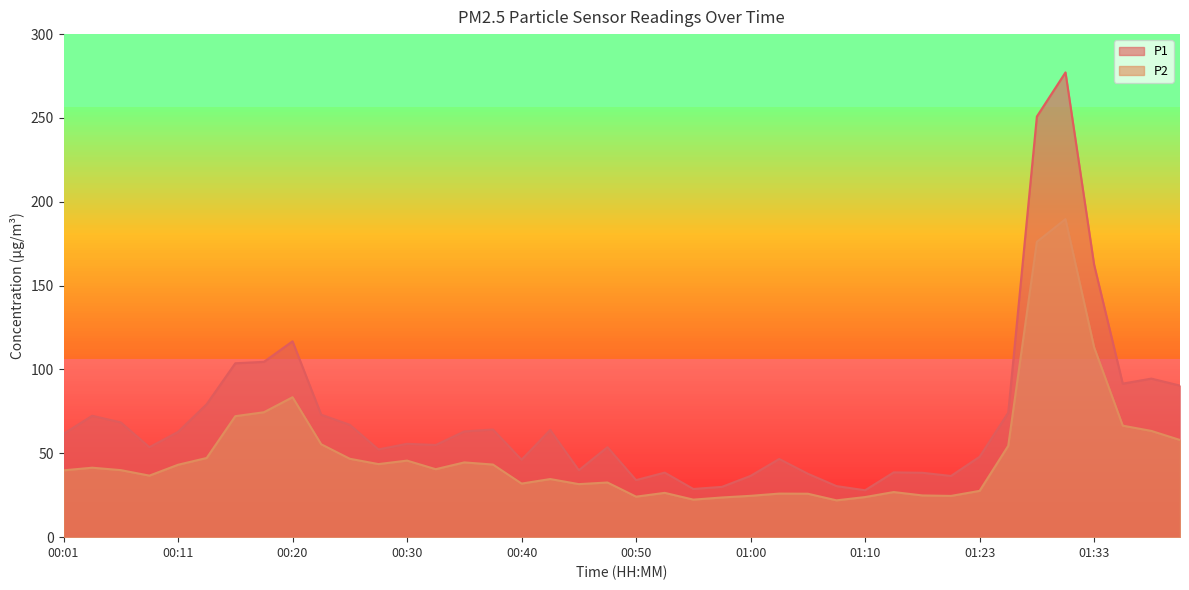

What value does the P1 series have at 00:30?

55.7